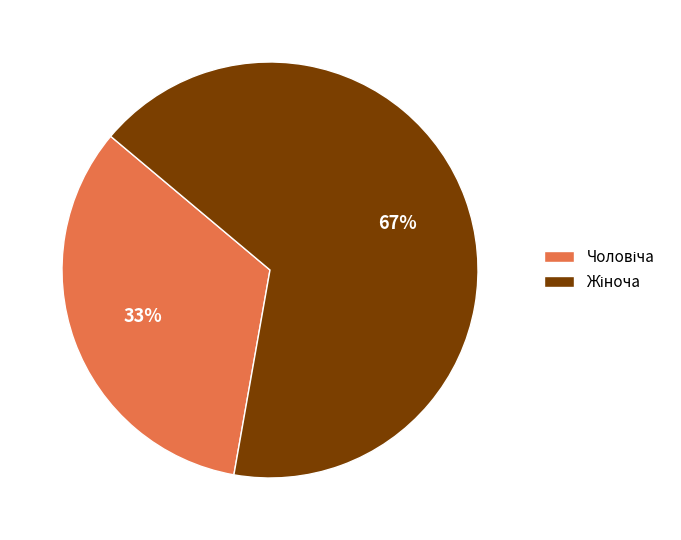

How many segments does this pie chart have?

2